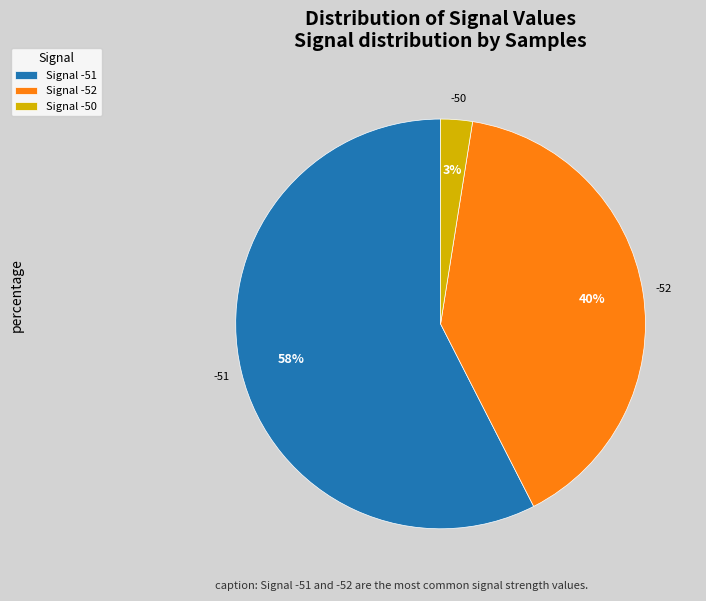

To the nearest percent, what portion does Signal -50 represent?

3%